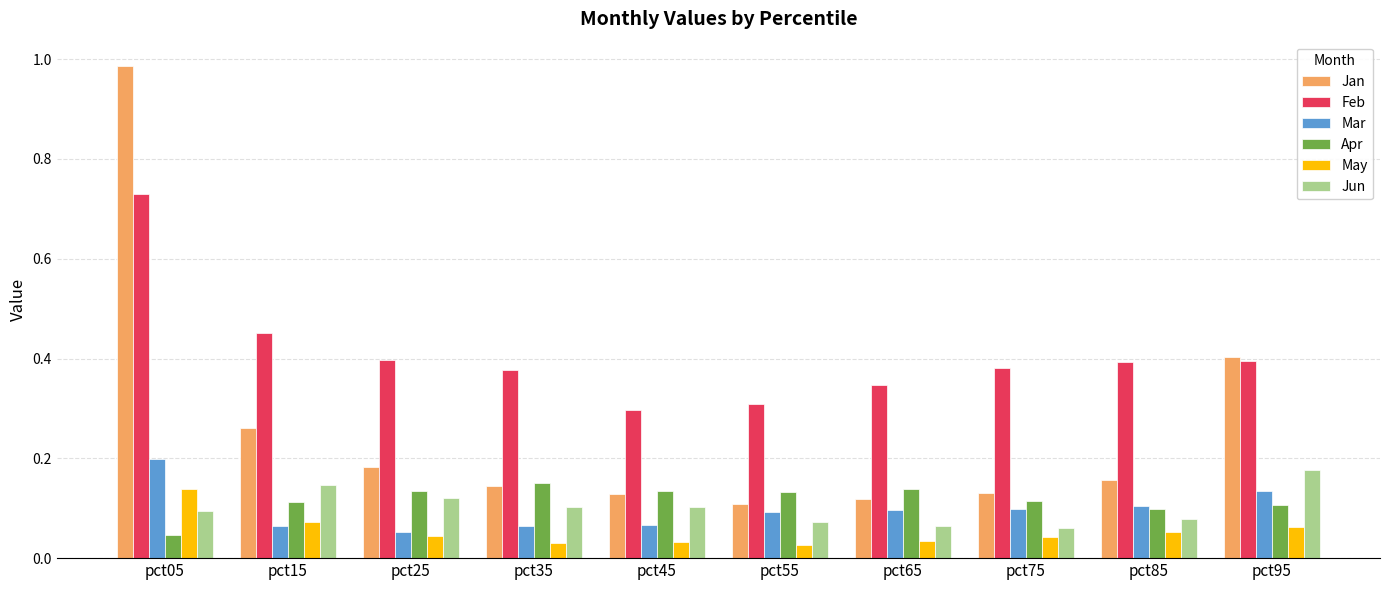

How many categories are shown in the chart?

10